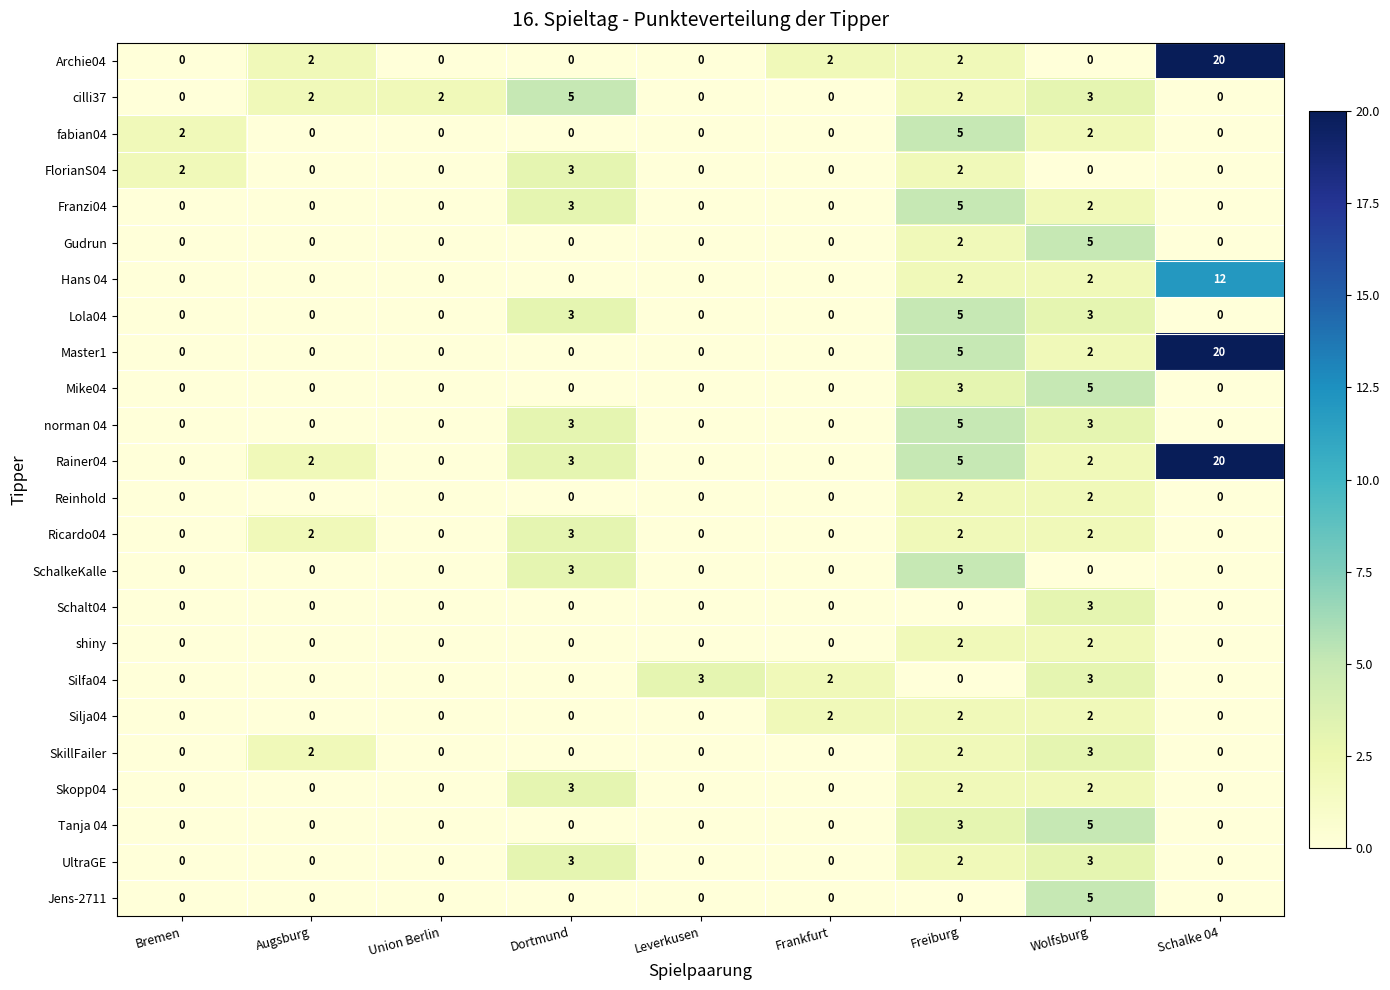

What is the difference between the highest and lowest values at Schalke 04?

20